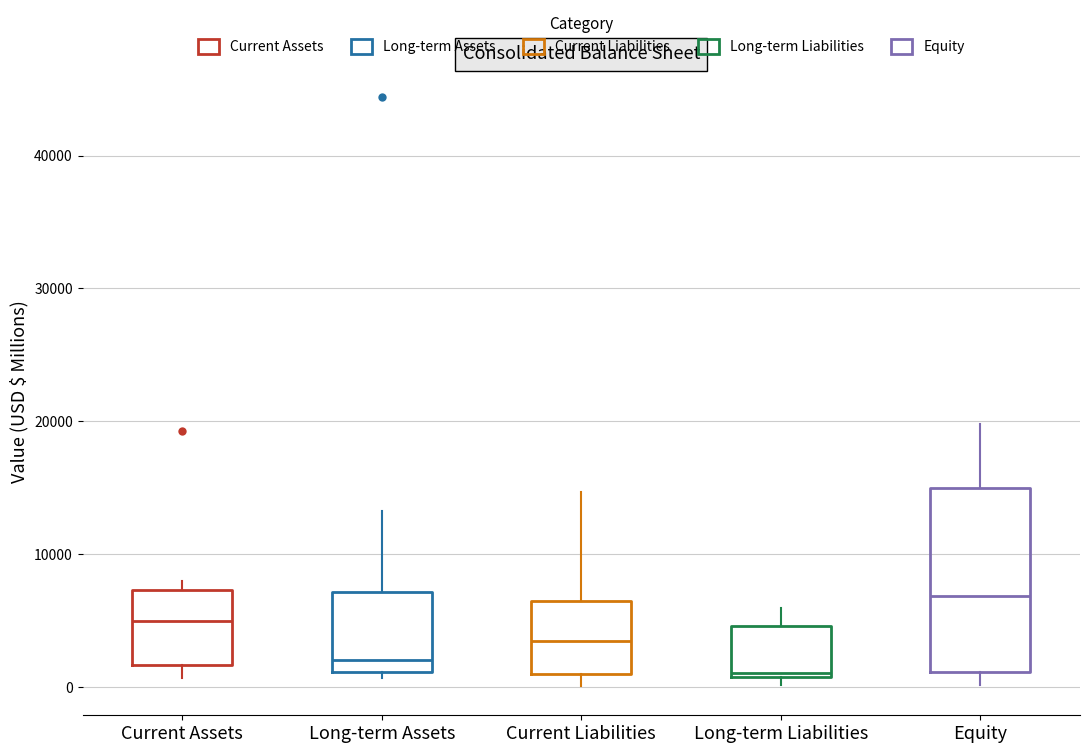

Where does the median line of the box for Current Liabilities sit on the y-axis? The values are not printed on the chart, so give them approximately, as read against the axis.

3000